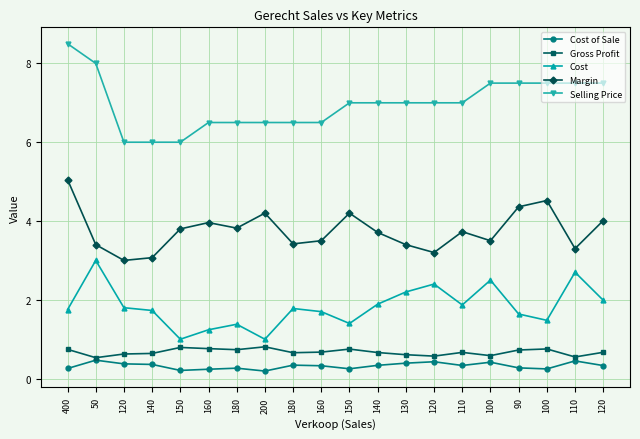

True or false: Margin and Gross Profit cross at least once.

False